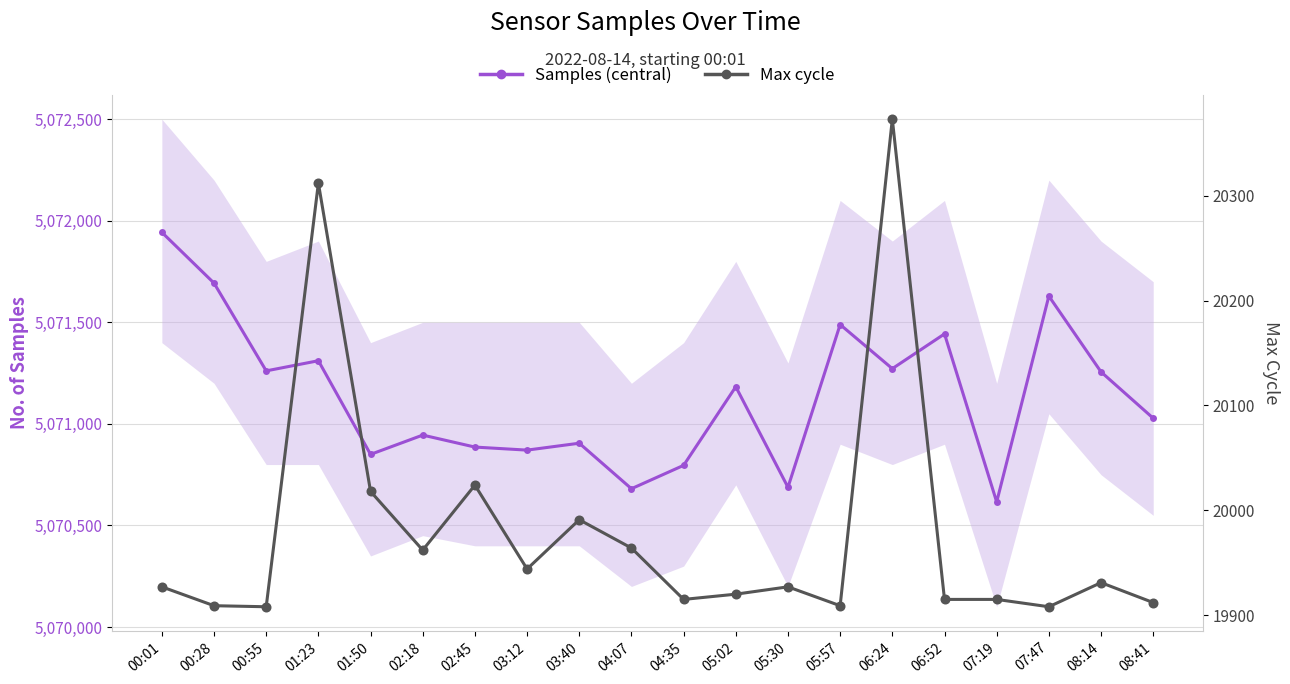

What is the difference between the maximum and minimum values in the Samples (central) series?

1327